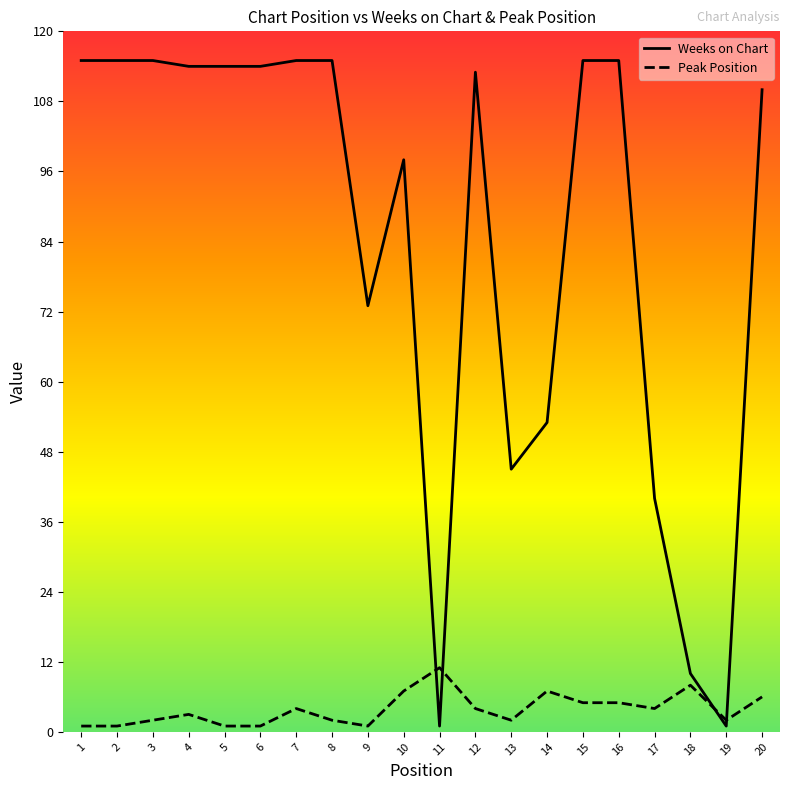

What is the lowest value of the Peak Position series?

1